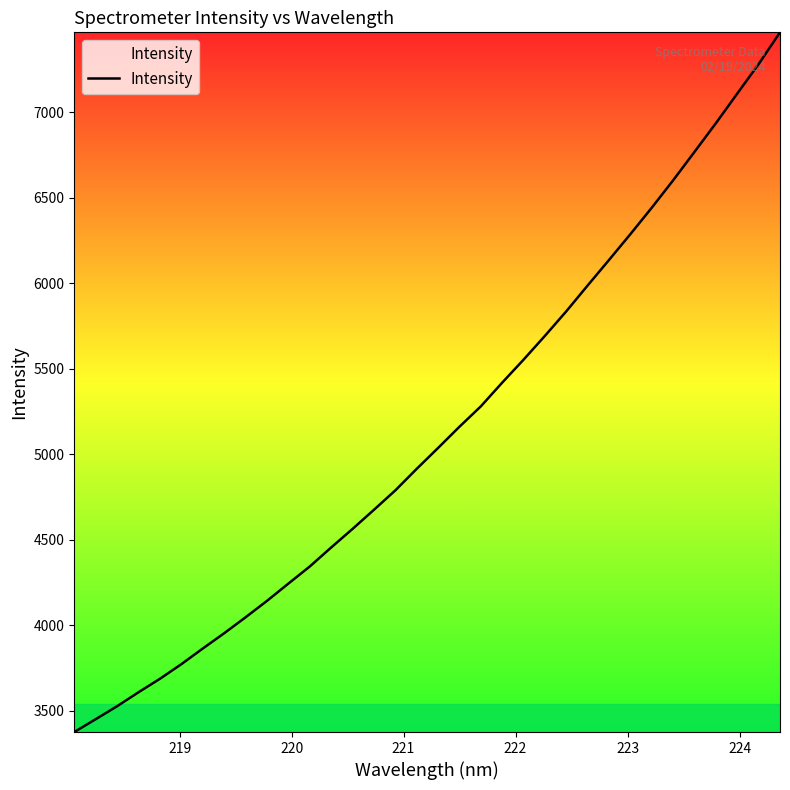

What is the maximum value shown in the chart?

7467.1